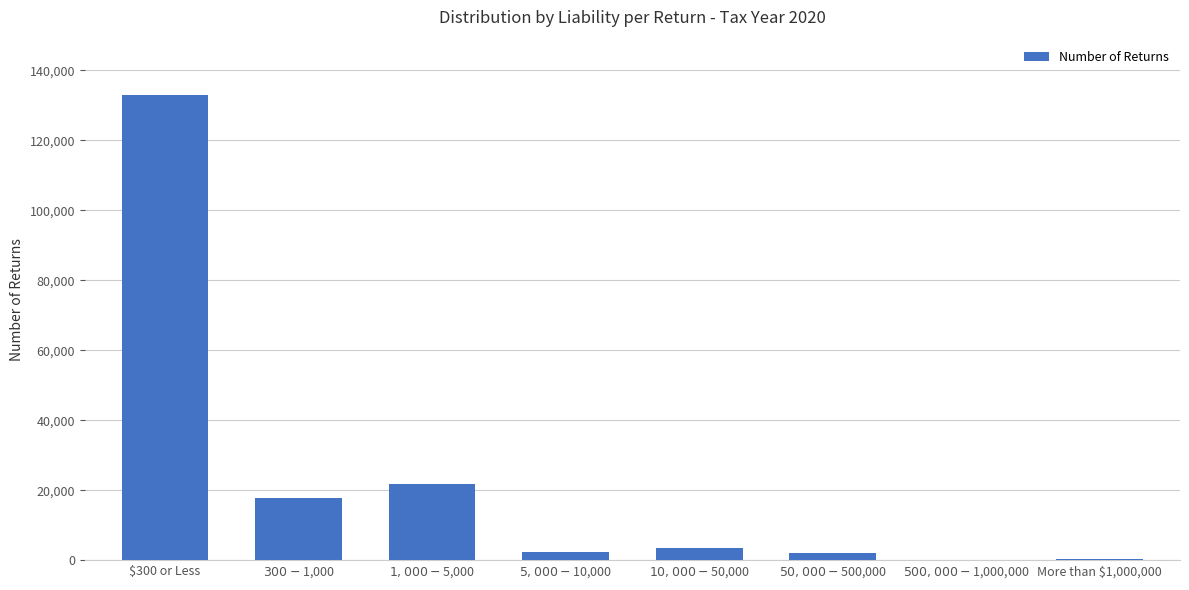

What is the sum of all values?

180994